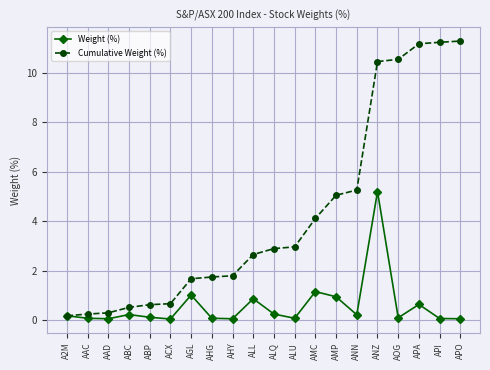

List the series in order of their peak value, lowest first.

Weight (%), Cumulative Weight (%)